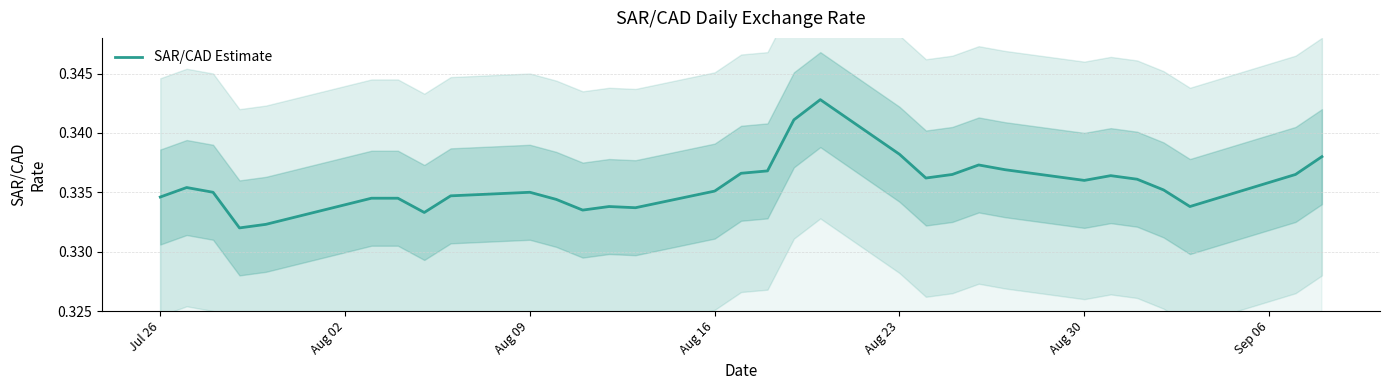

How many interior local valleys (lower than both neighbors) does the data have?

7